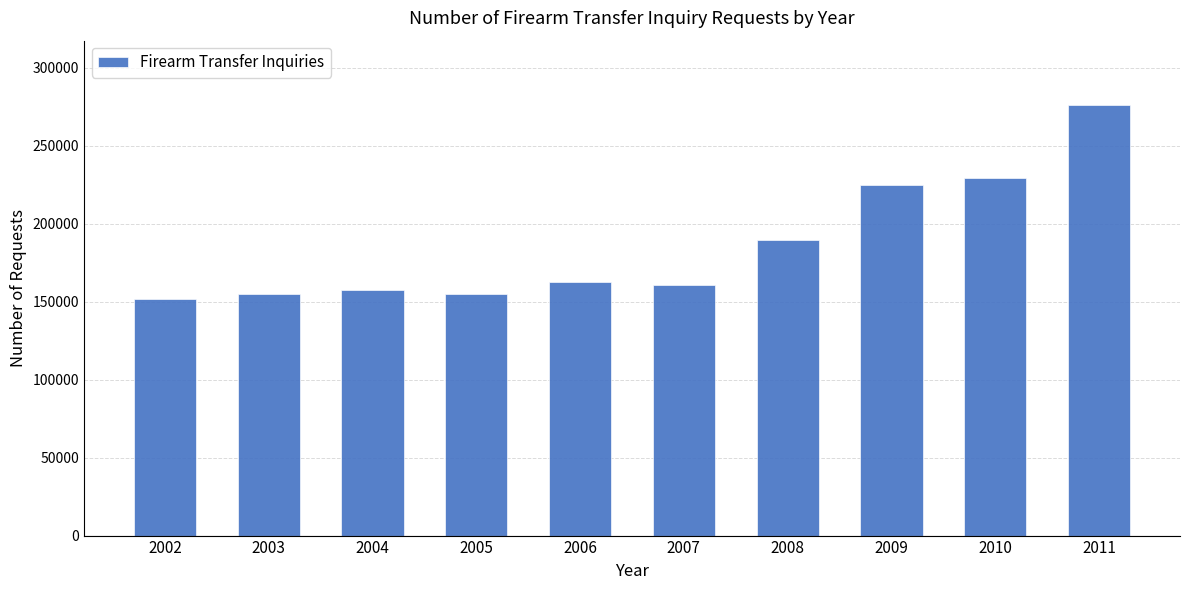

What is the difference between the second highest and minimum values?

77924